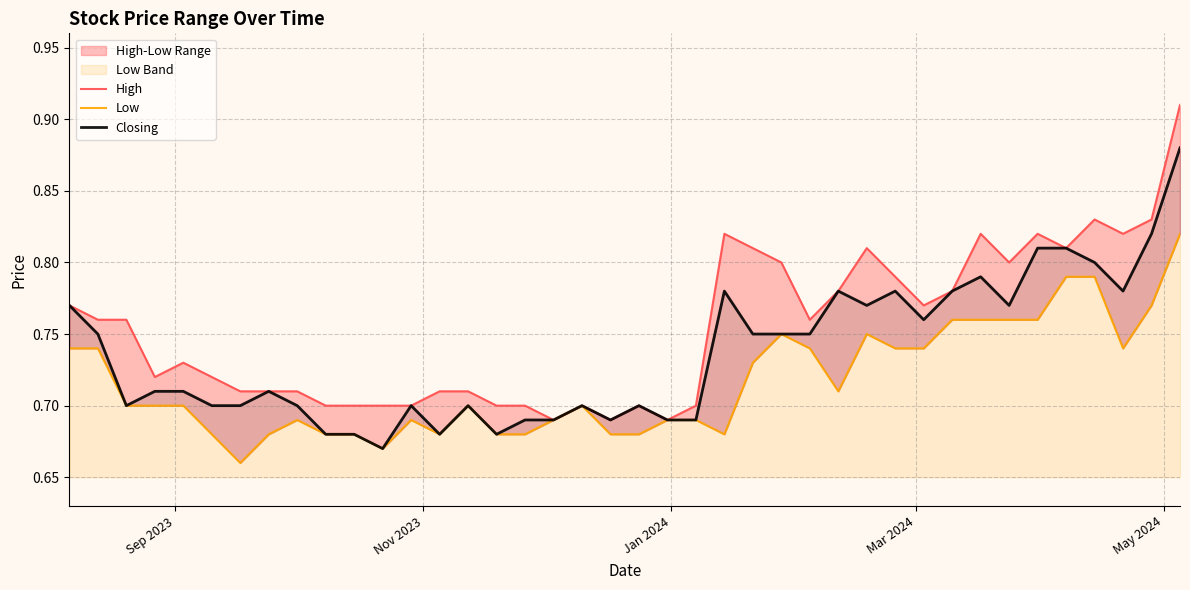

In Closing, how many points are higher than both neighbors (excluding endpoints)?

9